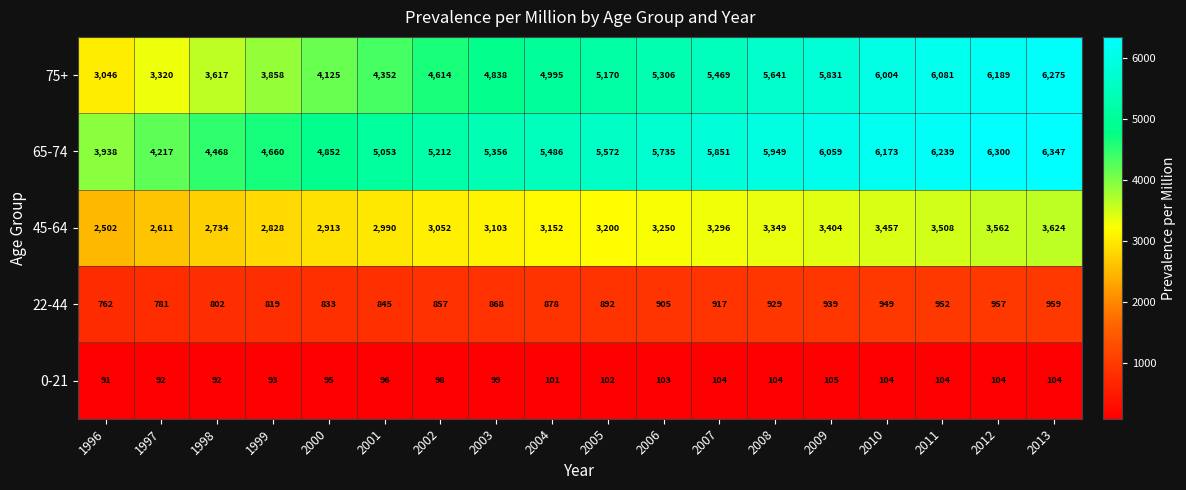

List the series in order of their peak value, highest first.

65-74, 75+, 45-64, 22-44, 0-21